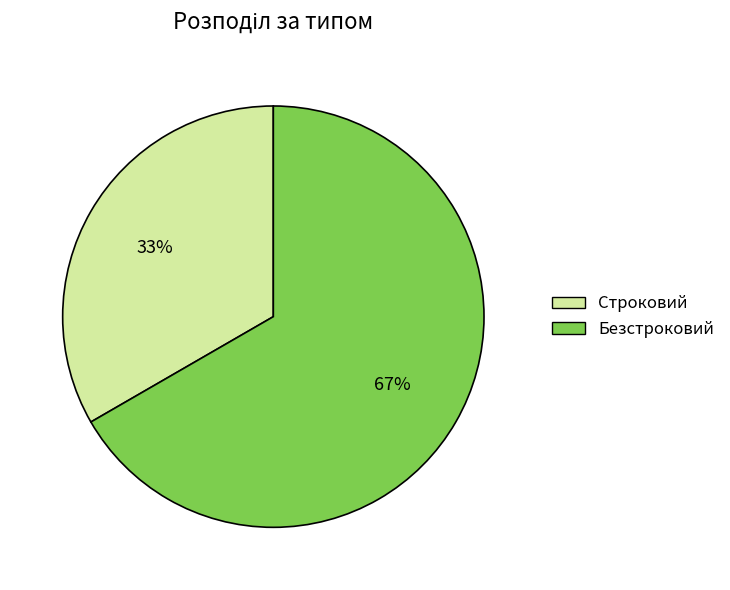

Is there any slice that represents more than half of the pie?

Yes